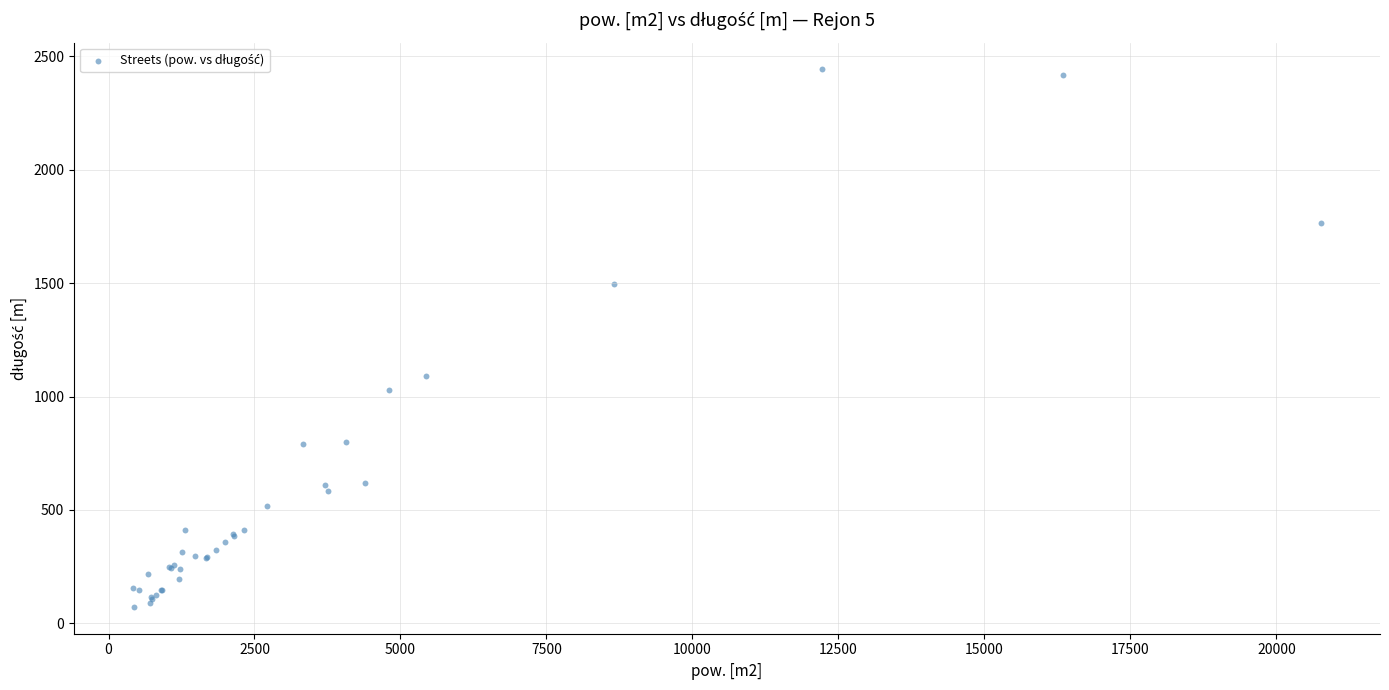

What Y value in the scatter plot is closest to 1257?

1092